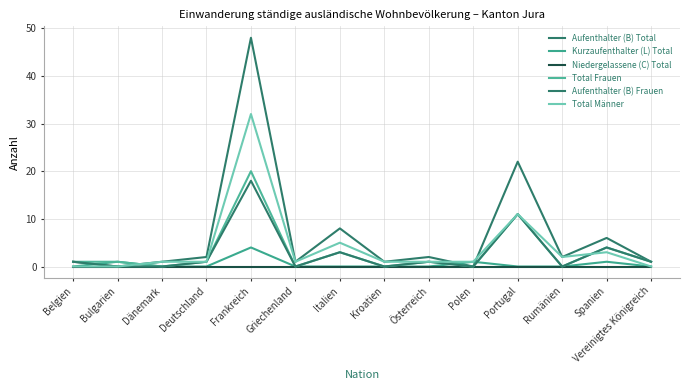

How many lines are shown in the chart?

6